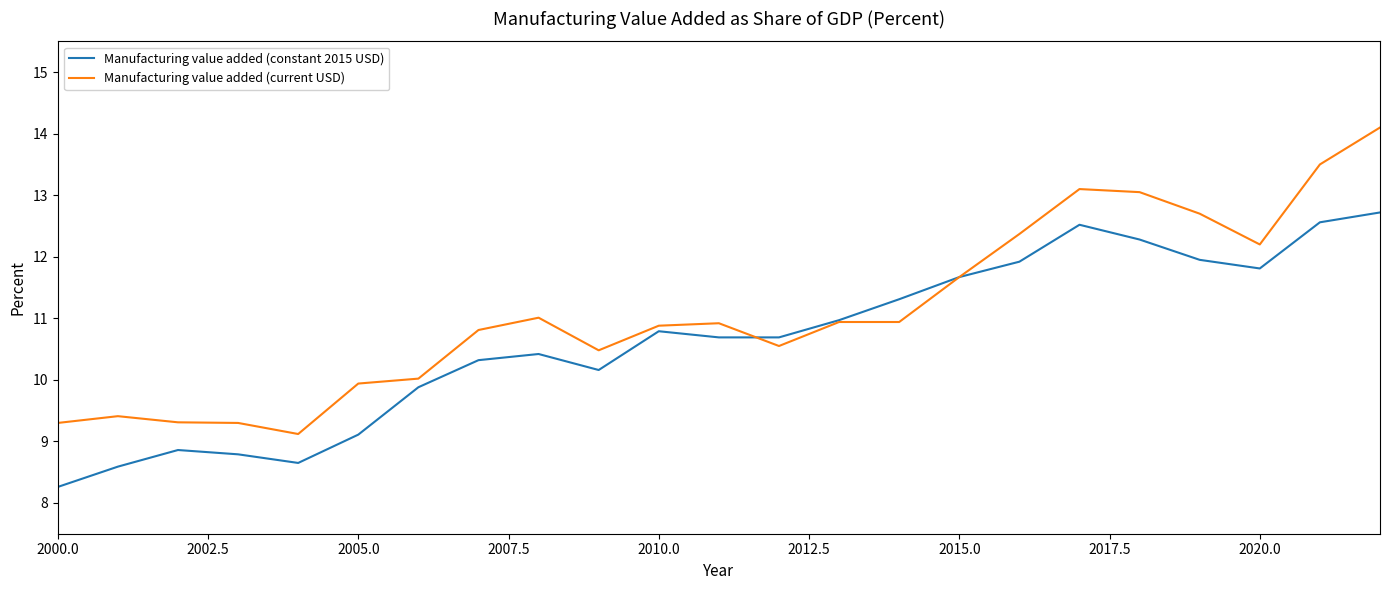

Which series has the largest range (max minus min)?

Manufacturing value added (current USD)